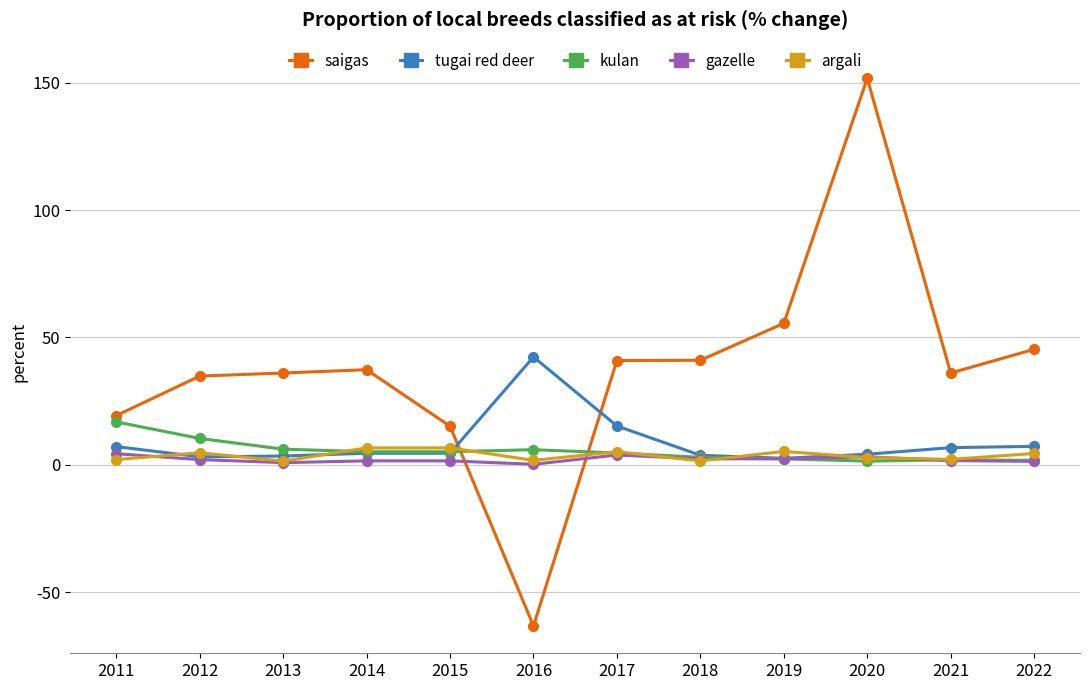

Rank the series by their maximum value, from highest to lowest.

saigas, tugai red deer, kulan, argali, gazelle